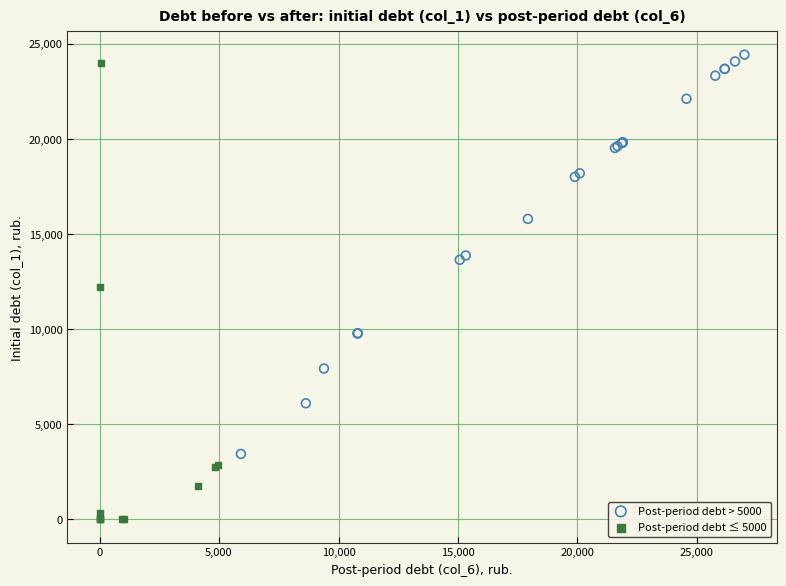

What are all the series names shown in the legend?

Post-period debt > 5000, Post-period debt ≤ 5000